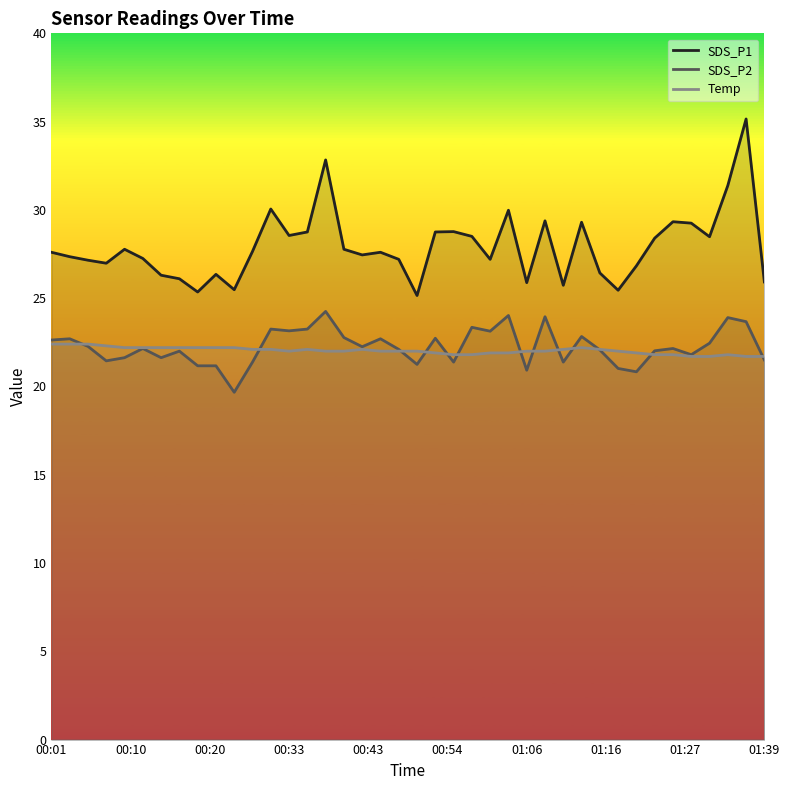

Which series has the largest total across all categories?

SDS_P1